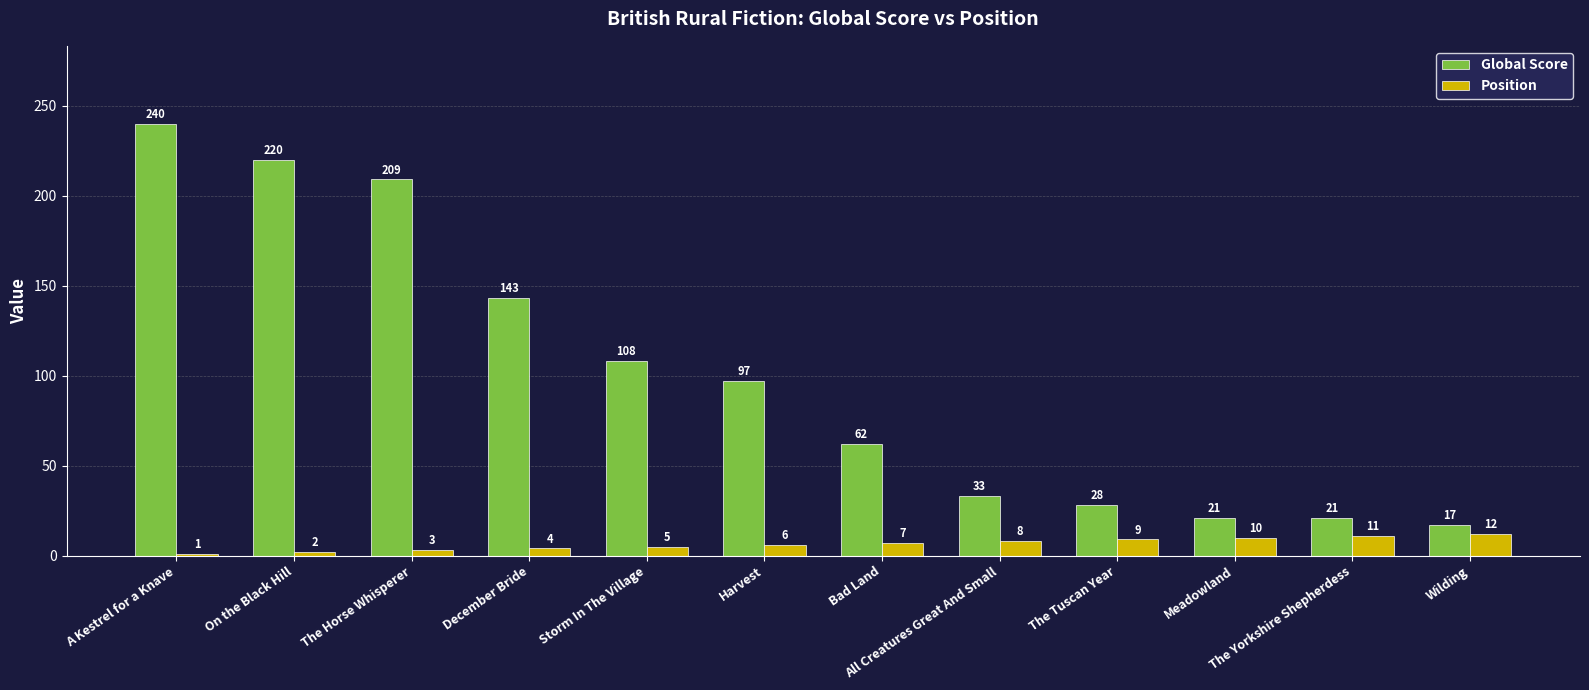

At which label is Global Score closest to 128?

December Bride